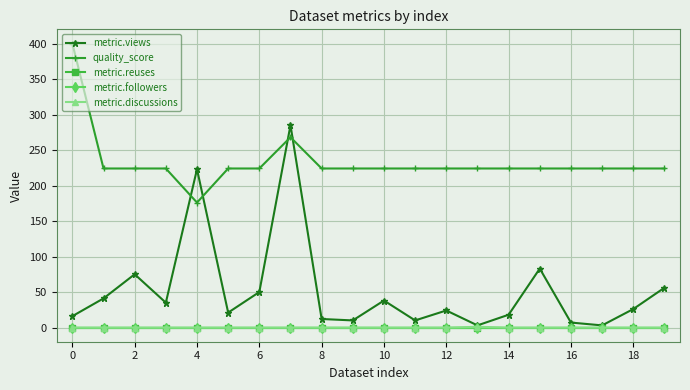

True or false: metric.reuses has more than 0 points higher than both neighbors.

False